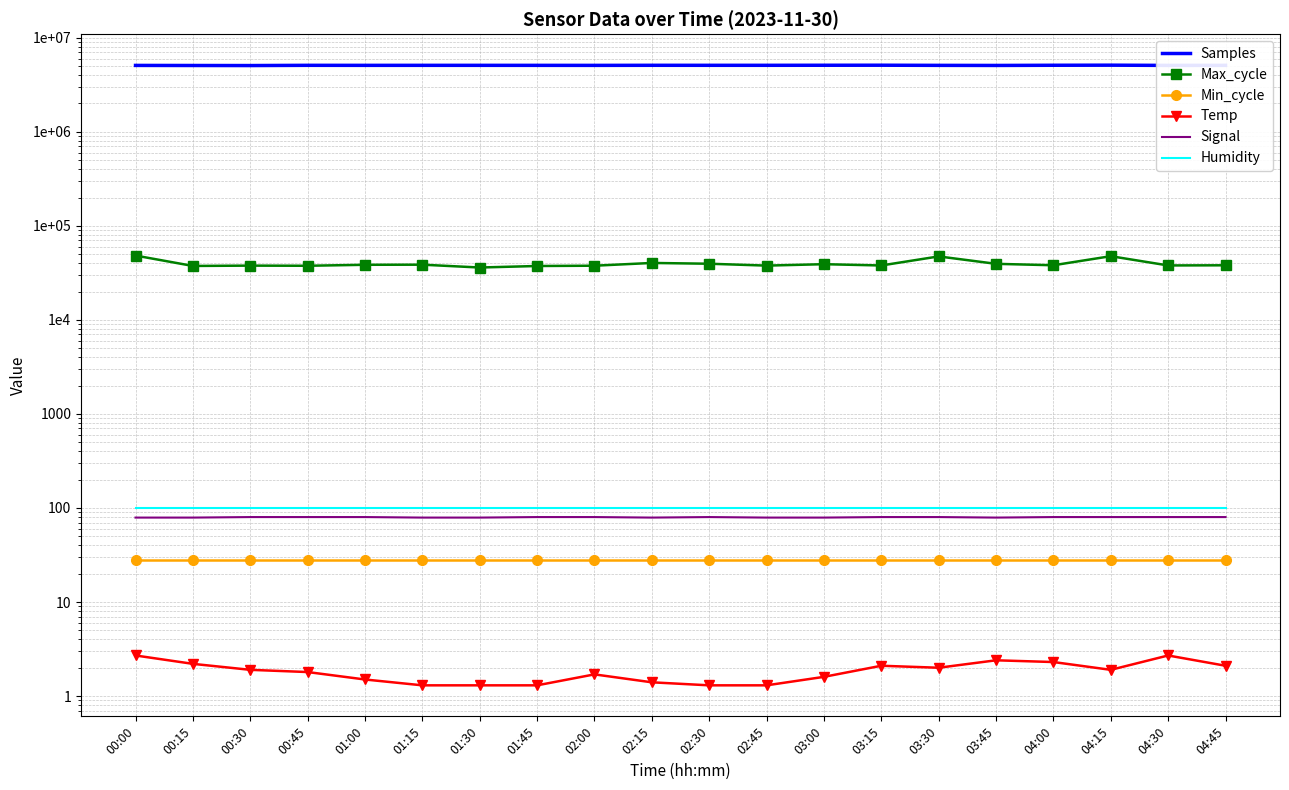

At which category does Samples reach its first local valley?

00:30